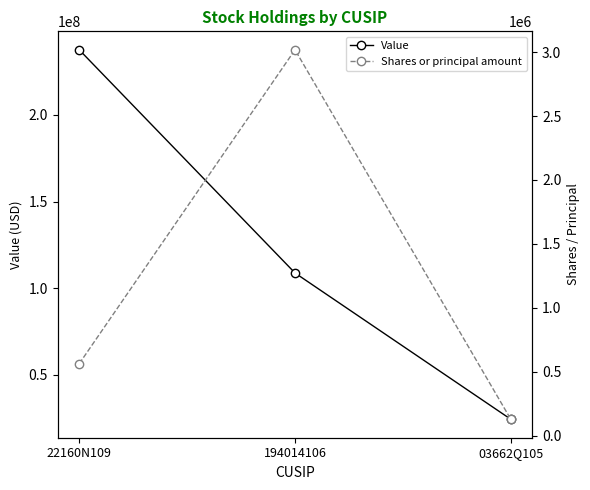

What is the label of the 3rd point from the right?

22160N109